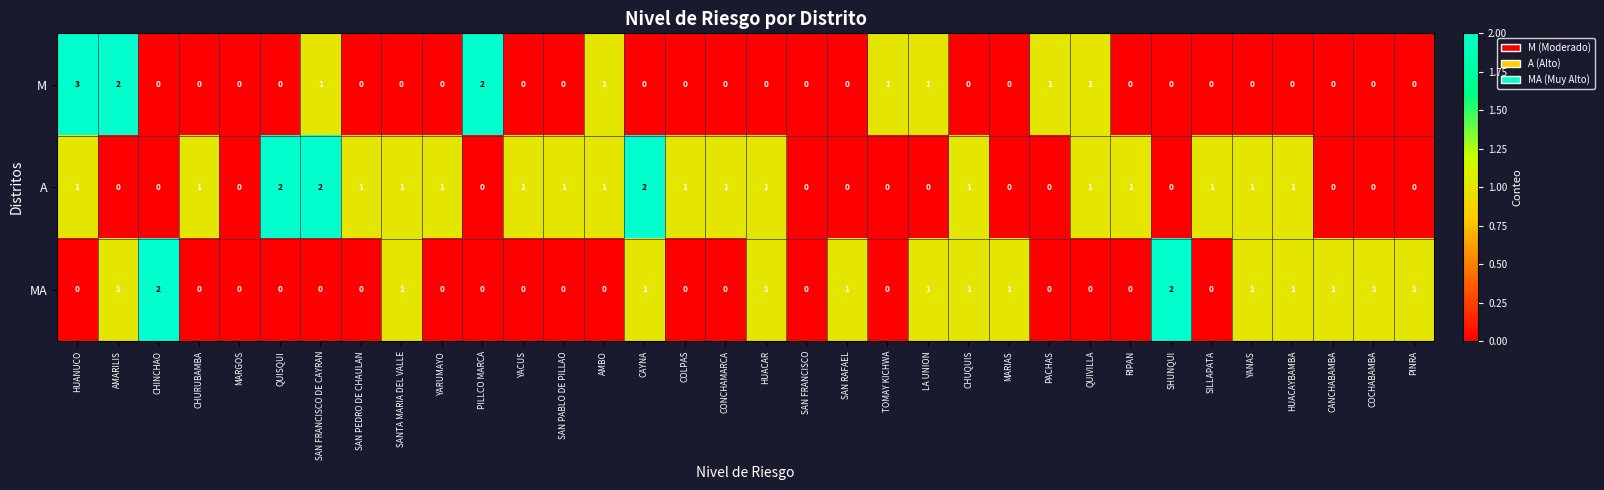

What is the difference between the maximum and second lowest values in the M series?

3